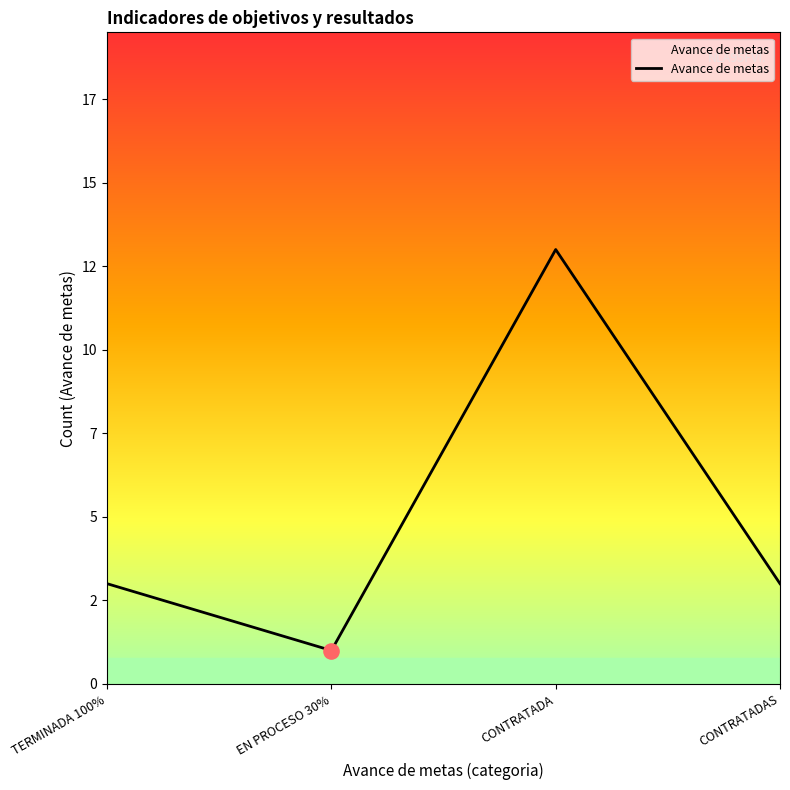

Approximately how many times larger is the value at CONTRATADAS compared to TERMINADA 100%?

1.0